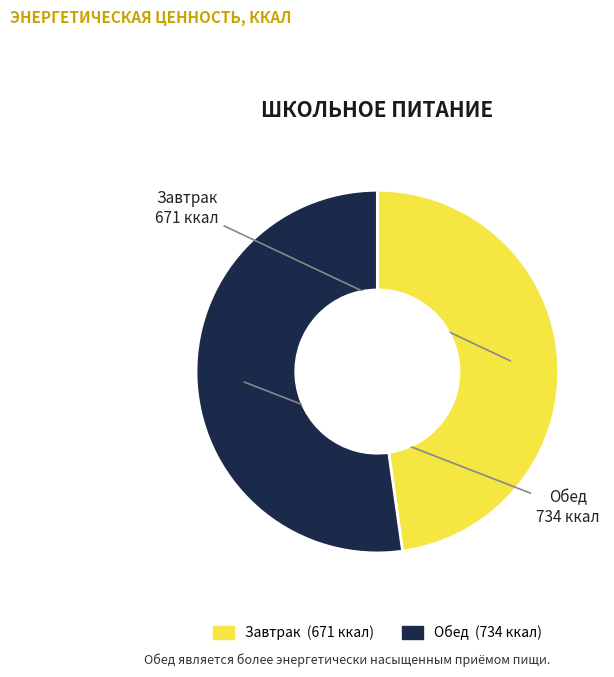

Count the number of slices in the pie.

2